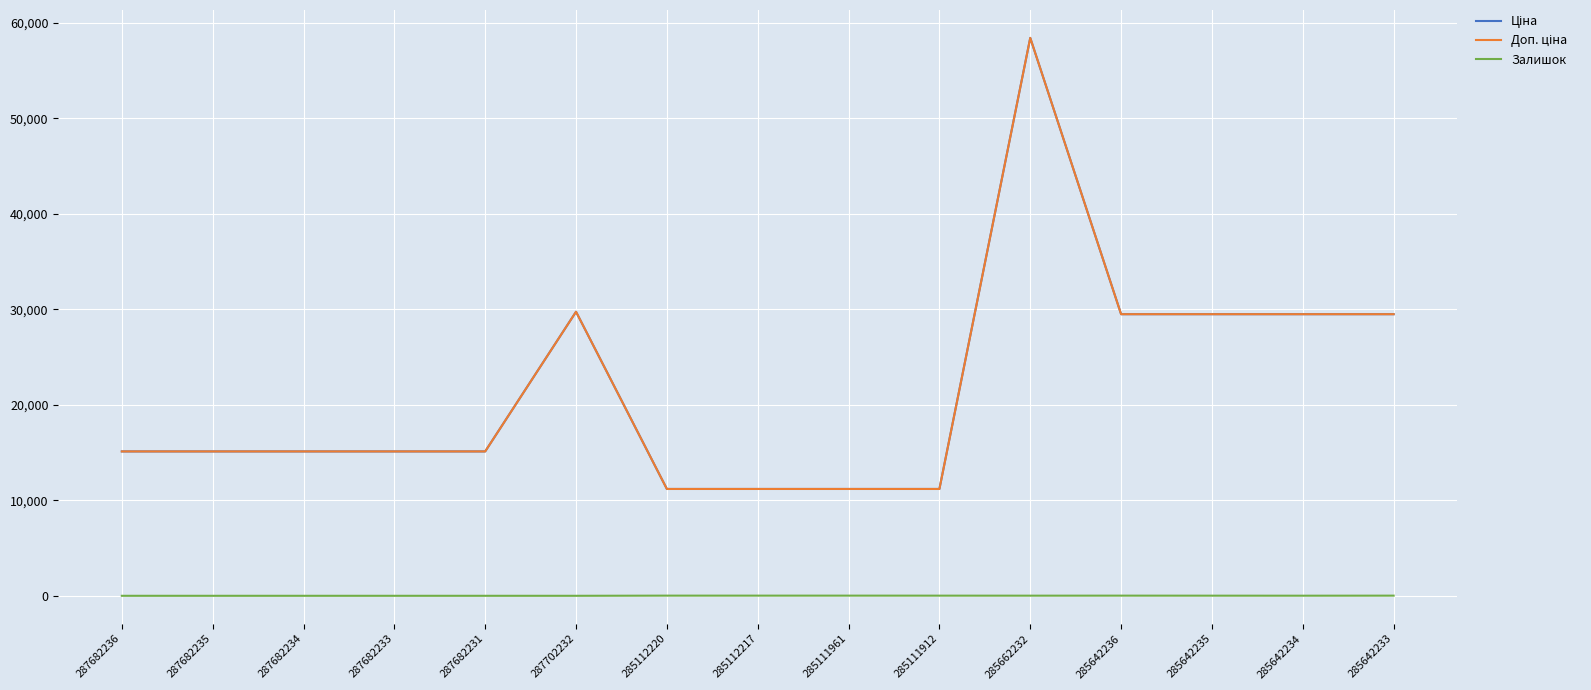

Does the chart have visible grid lines?

Yes